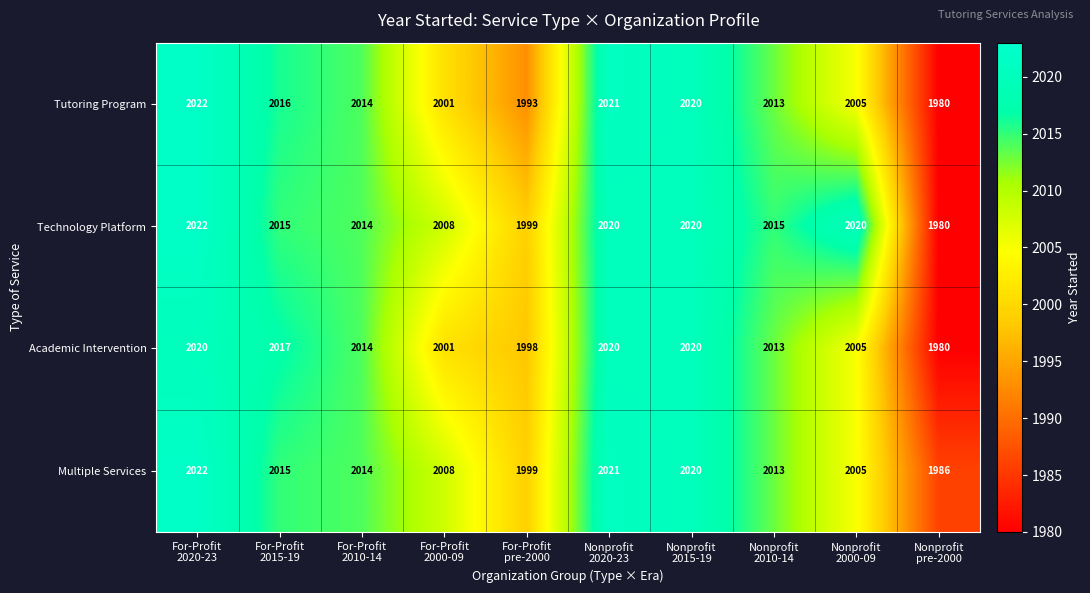

Which label corresponds to the smallest value in the chart?

Nonprofit
pre-2000